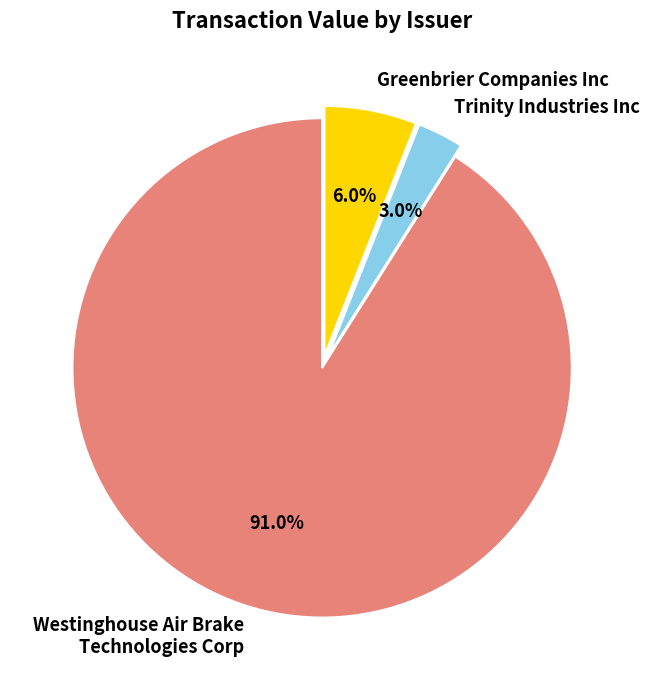

How many segments does this pie chart have?

3